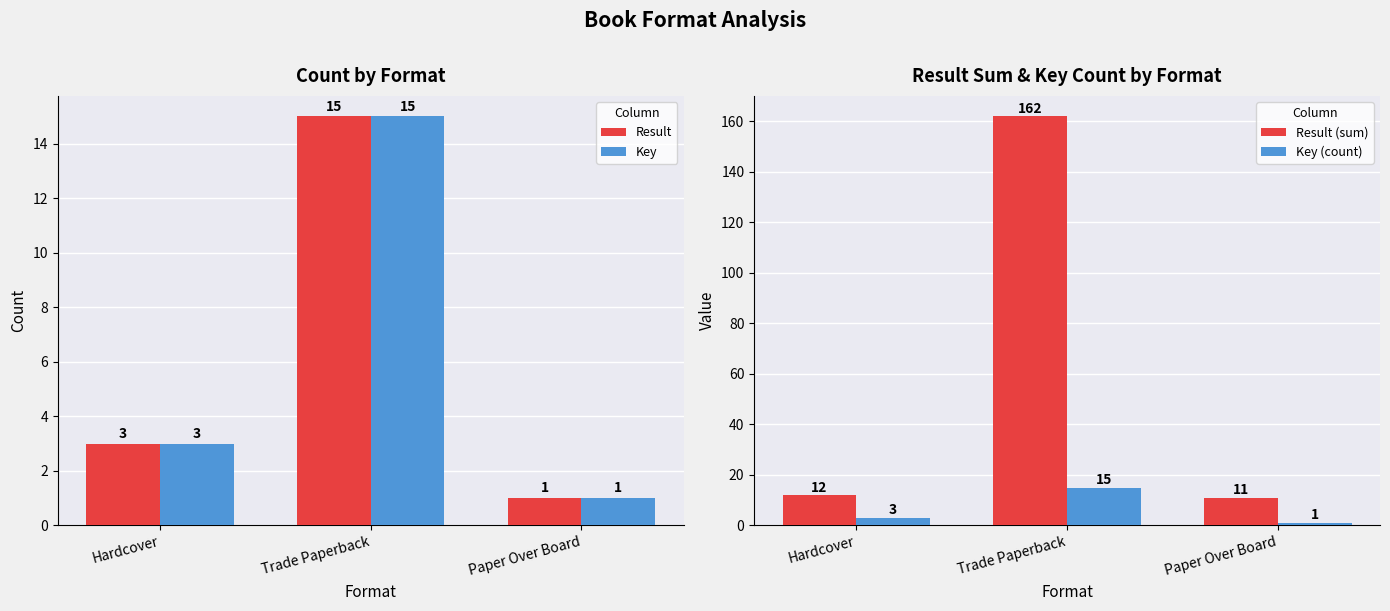

How many groups of bars are there?

3